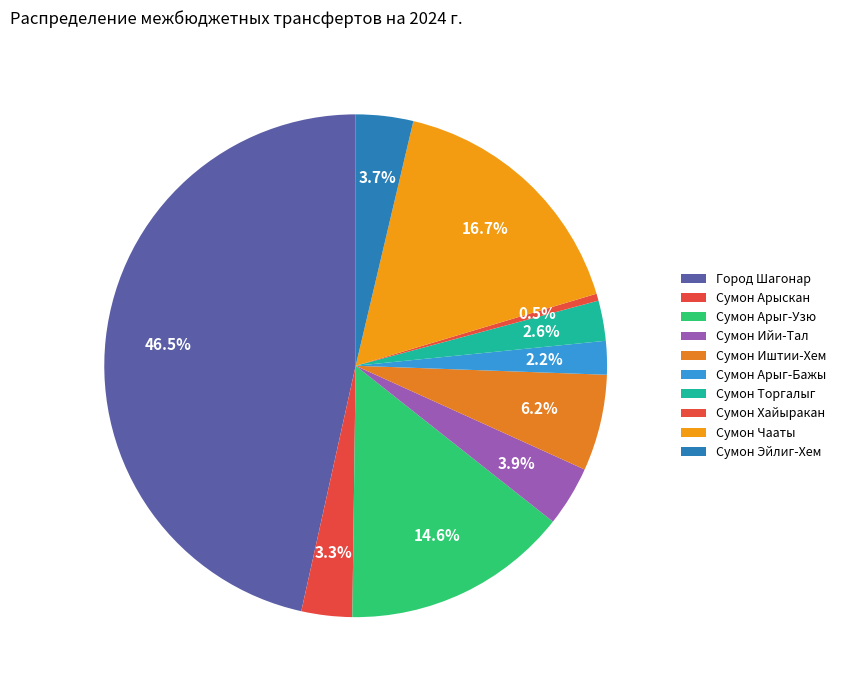

To the nearest percent, what is the difference between the Сумон Арыскан and Сумон Чааты slice percentages?

13%